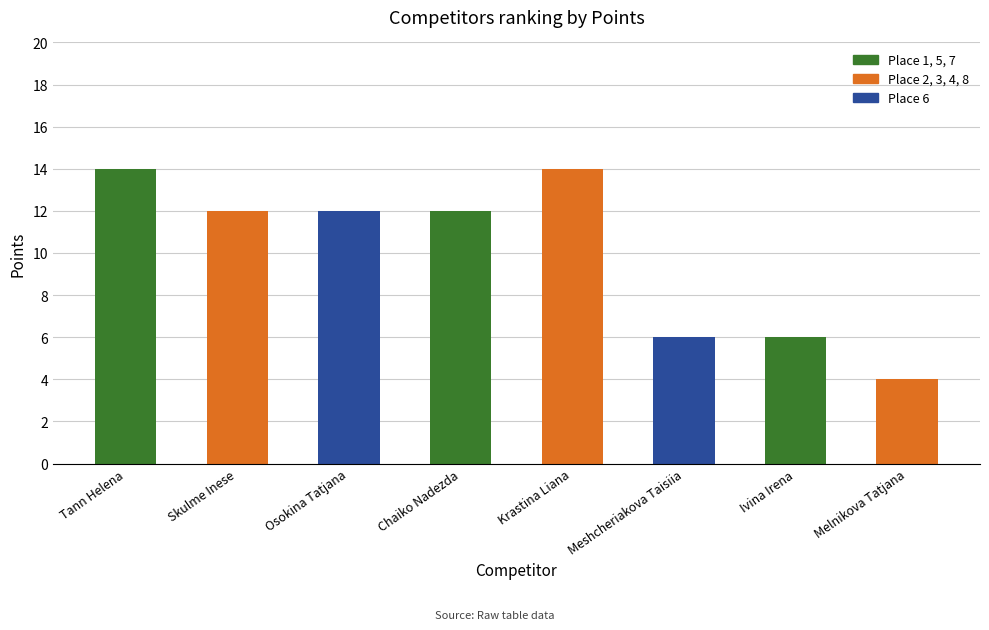

What is the smallest value displayed?

4